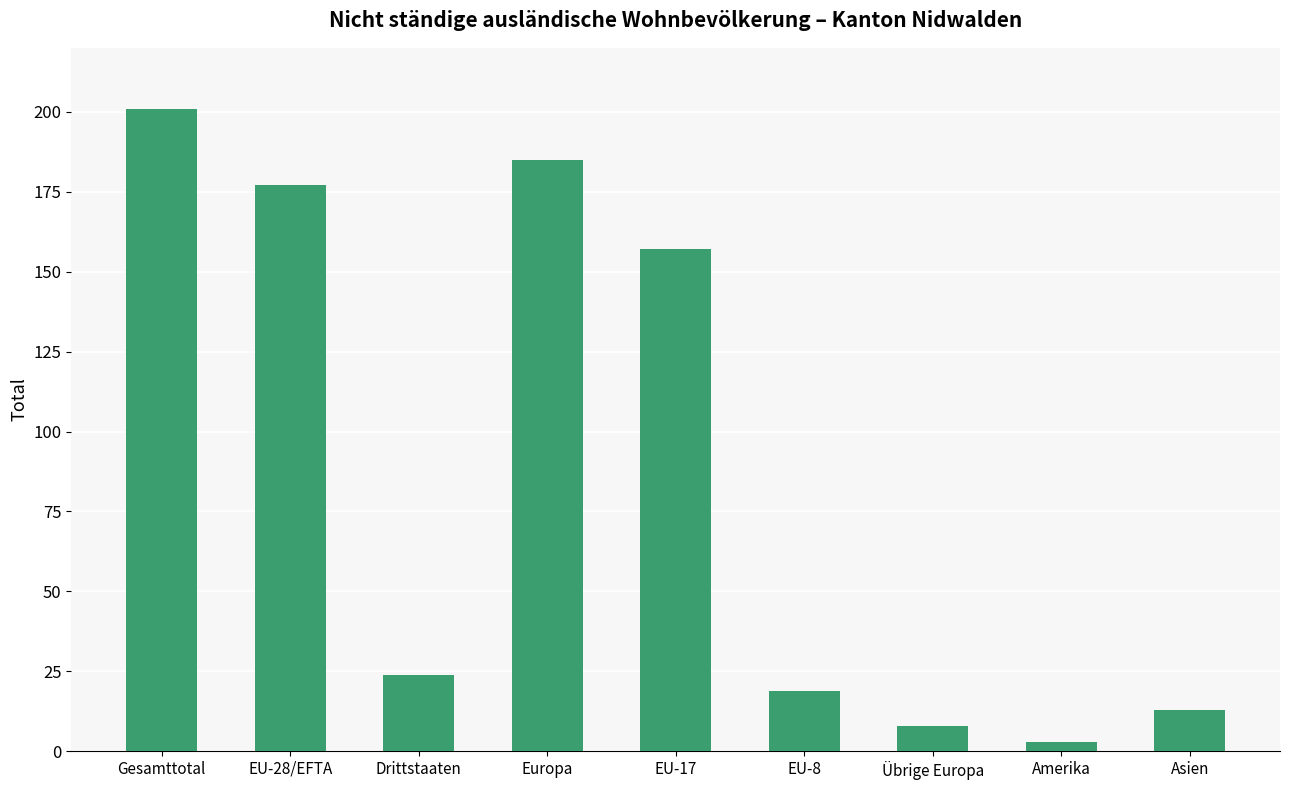

What is the sum of the values at Europa and Amerika?

188